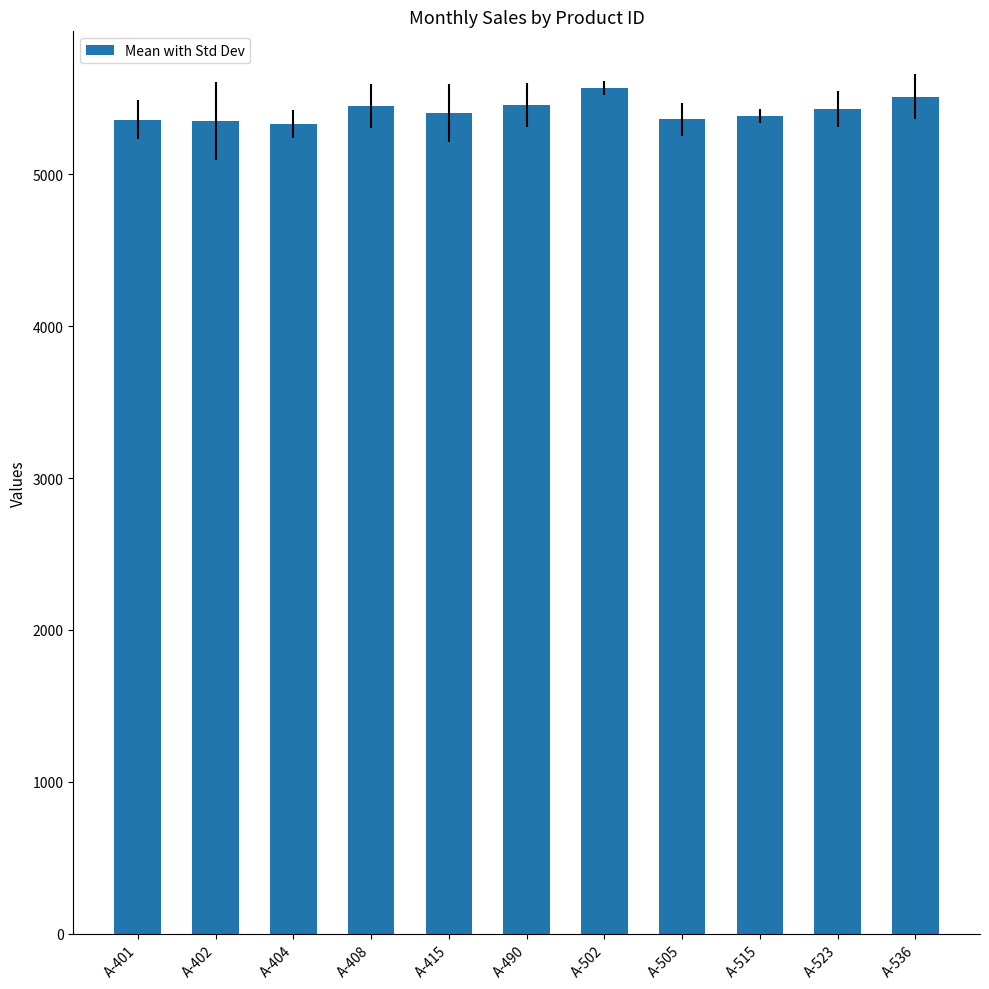

Where does the data first go above 5403?

A-408